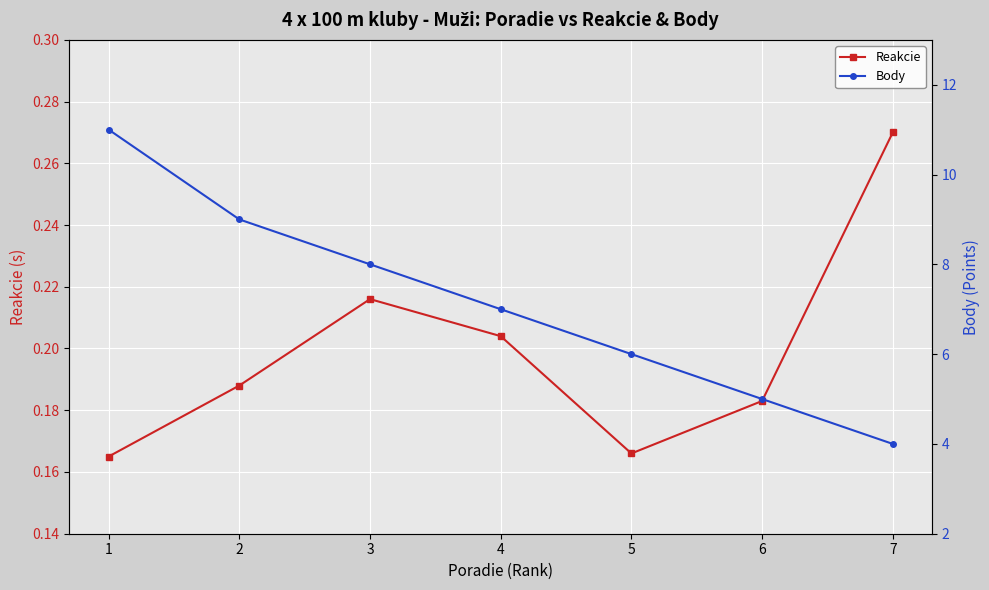

Between 7 and 1, which is larger?

7